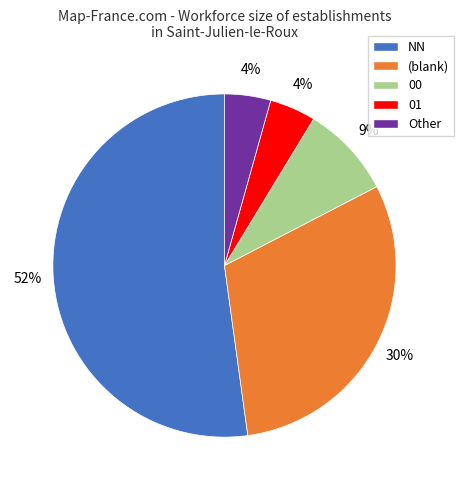

To the nearest percent, what is the difference between the largest and smallest slice percentages?

48%